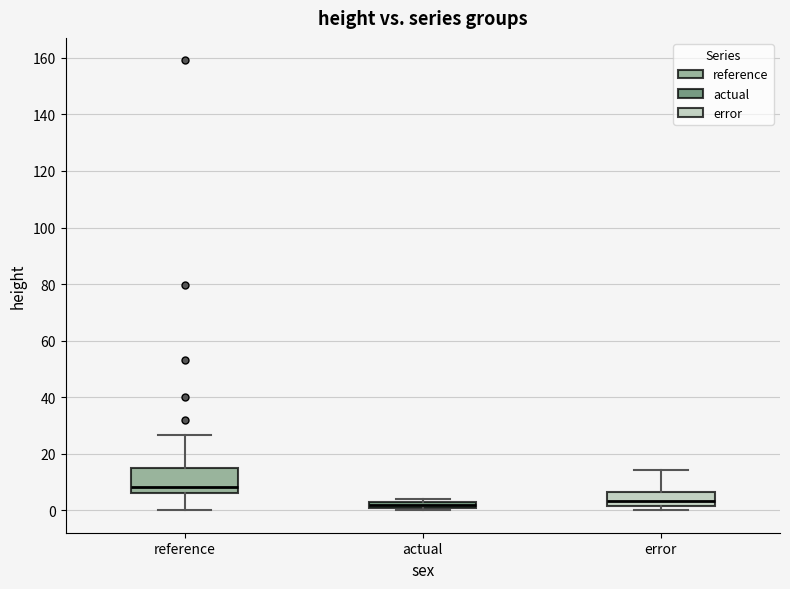

Comparing the boxes themselves (not the whiskers), which one is the tallest?

reference